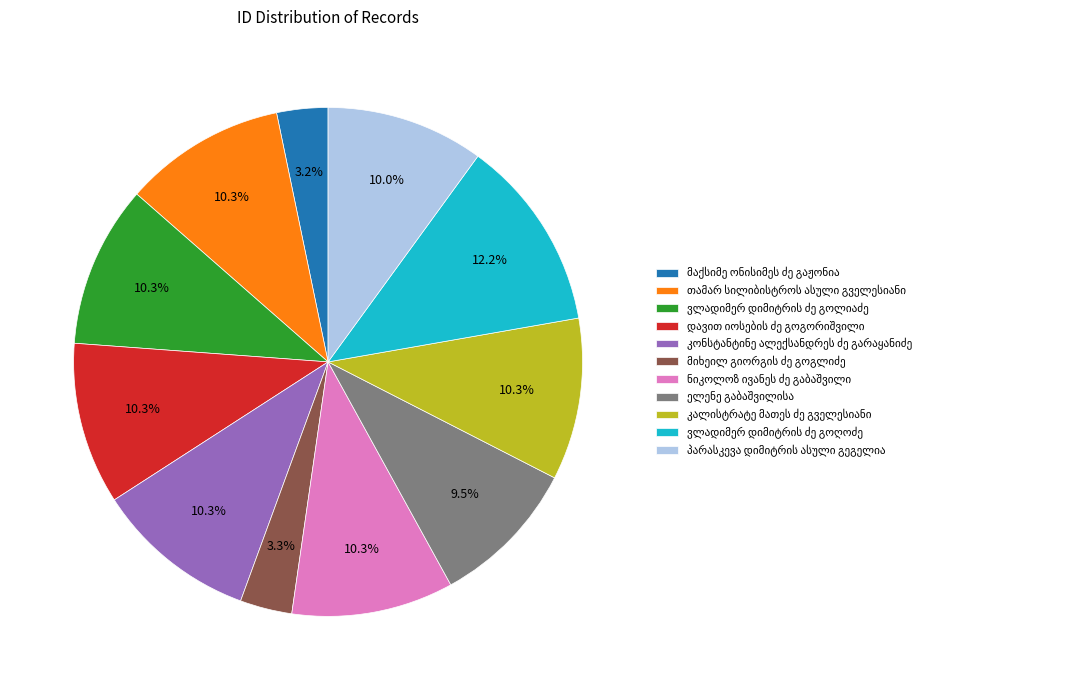

Is there any slice that represents more than half of the pie?

No